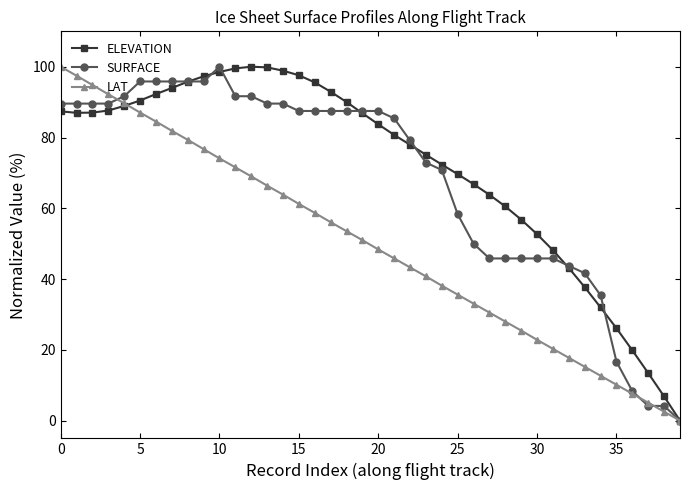

What is the maximum value for ELEVATION?

100.0